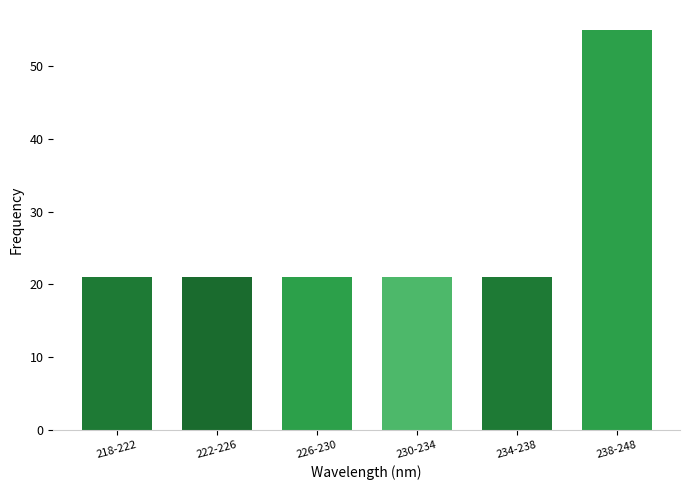

Reading left to right, transcribe all the data shown in this chart.

21	21	21	21	21	55